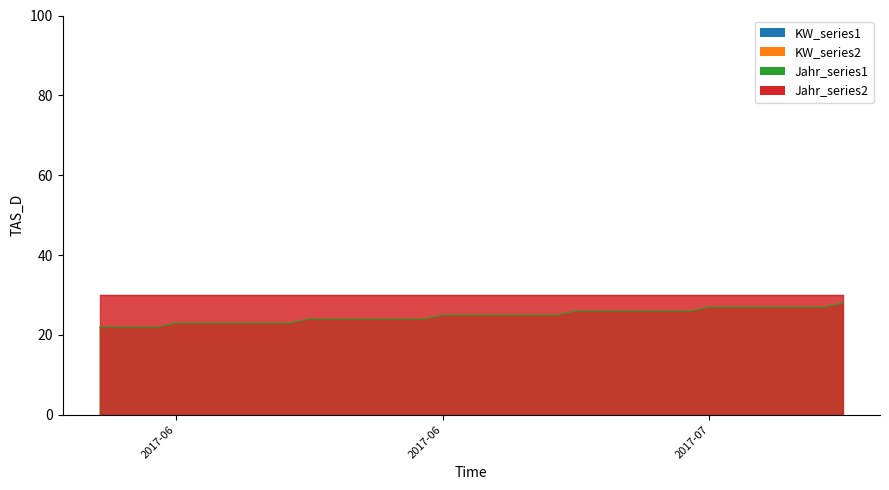

Which category has the highest value across all series?

2017-07-10